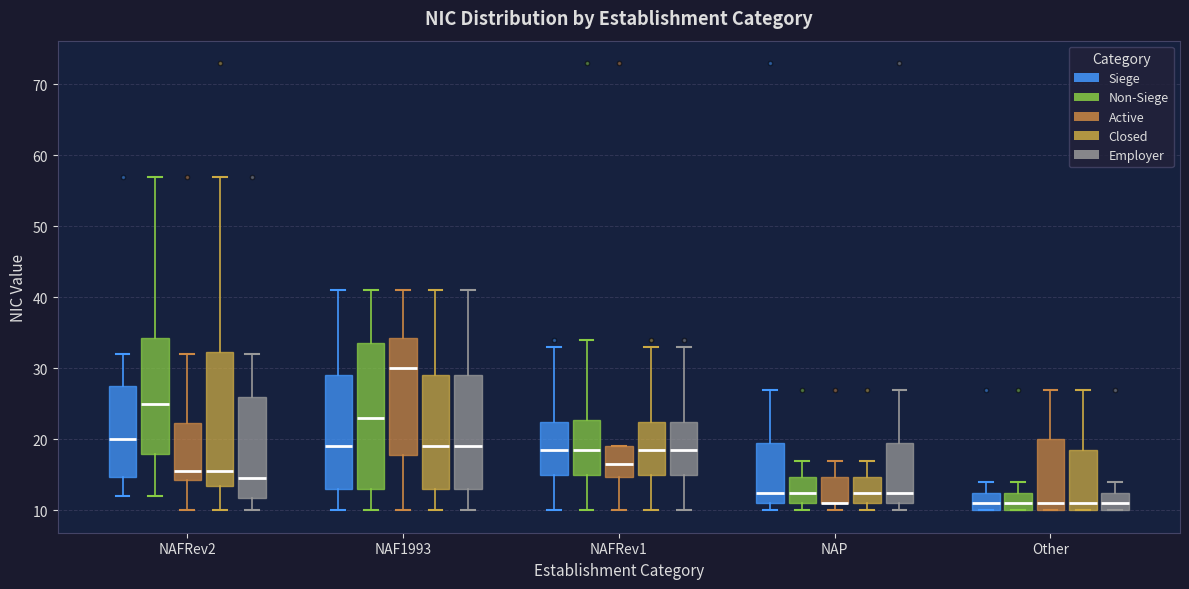

Where is the lower edge of the box for NAP (Active) on the y-axis? The values are not printed on the chart, so give them approximately, as read against the axis.

11